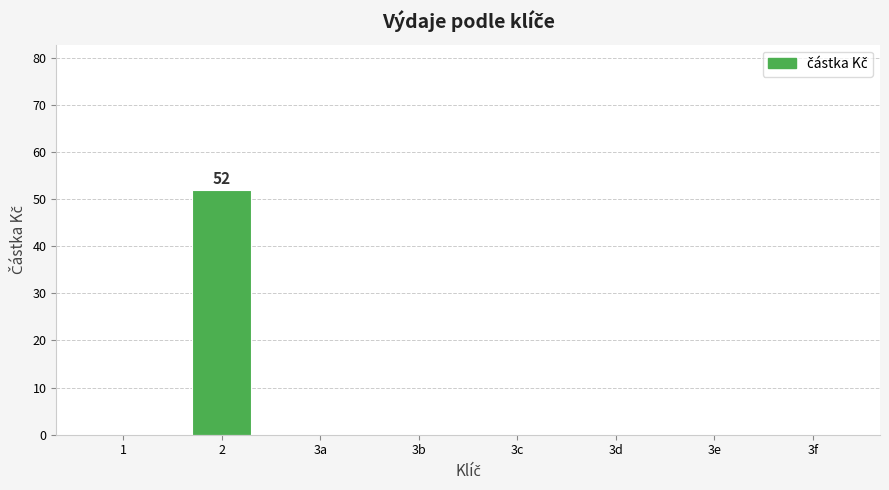

The chart shows a value of 0 at 3e. True or false?

True